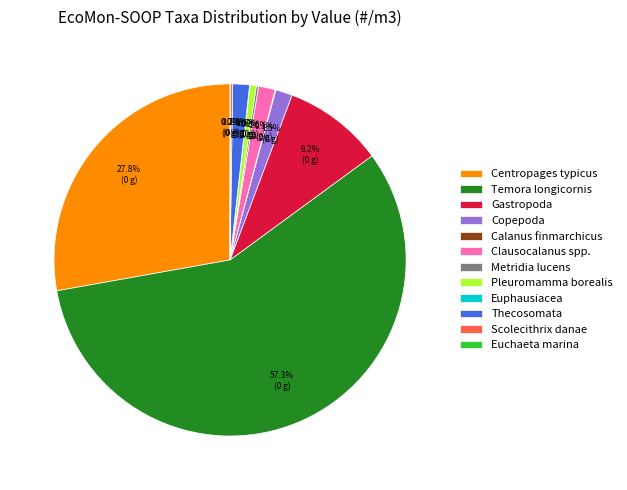

To the nearest percent, what portion does Pleuromamma borealis represent?

1%